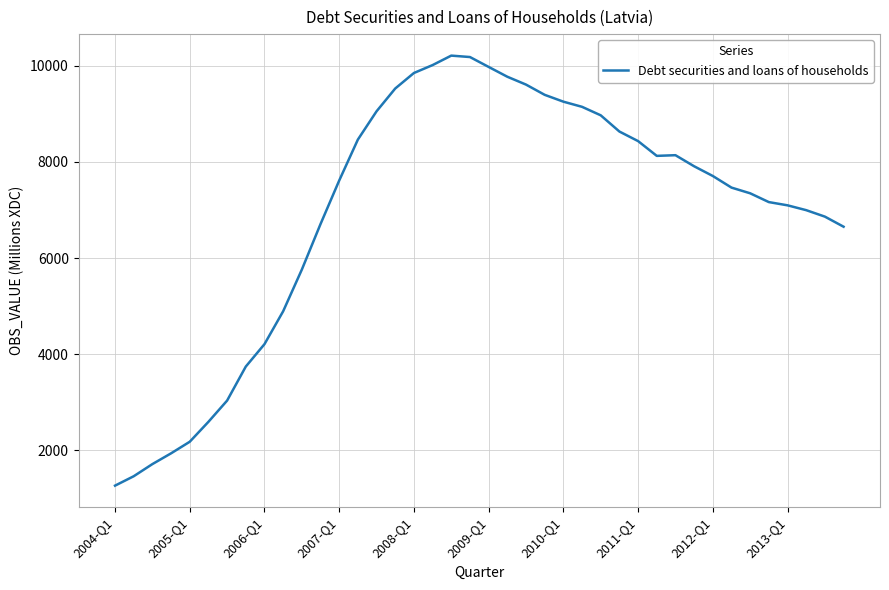

What is the difference between the maximum and minimum values?

8948.5